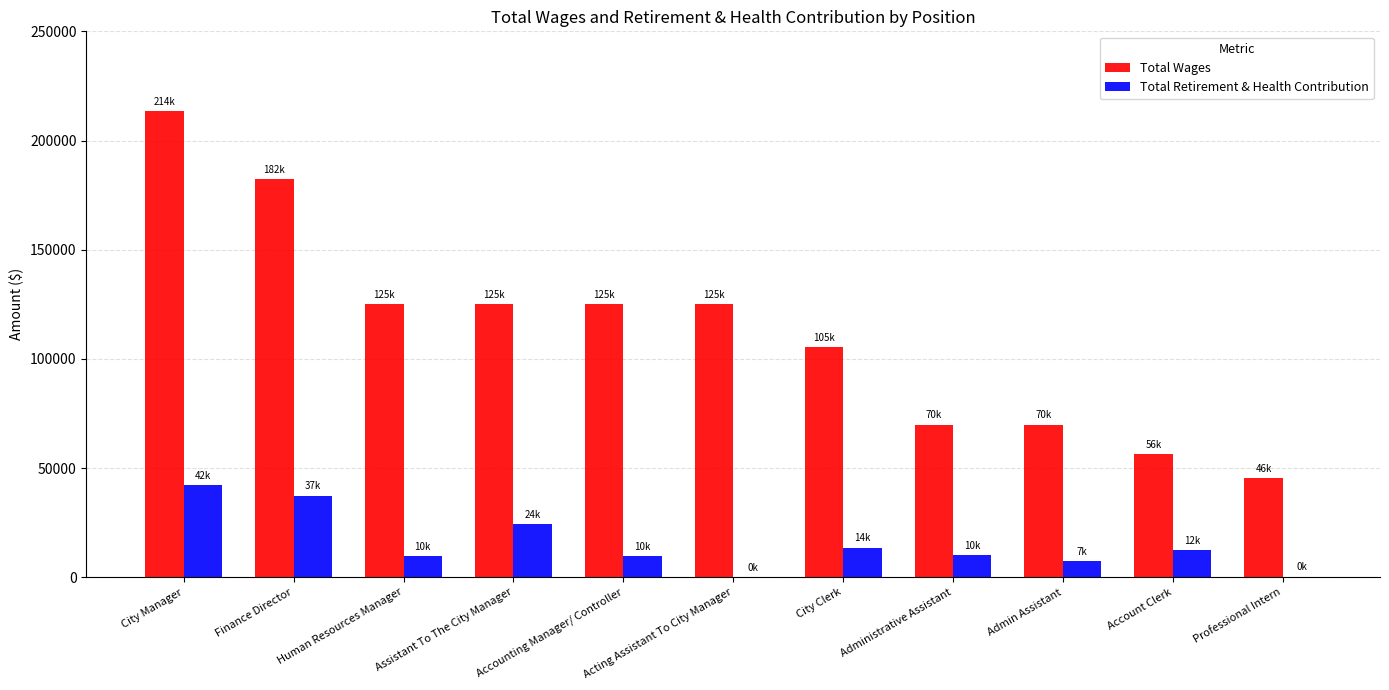

How many categories are shown in the chart?

11